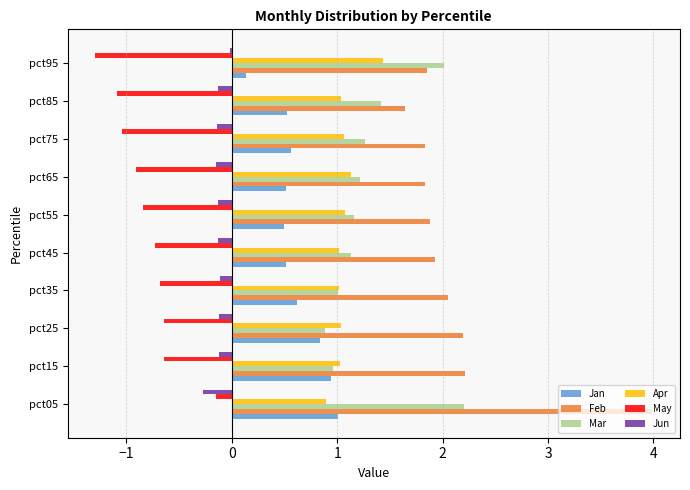

Is it true that Mar equals 0.5 at pct35?

False